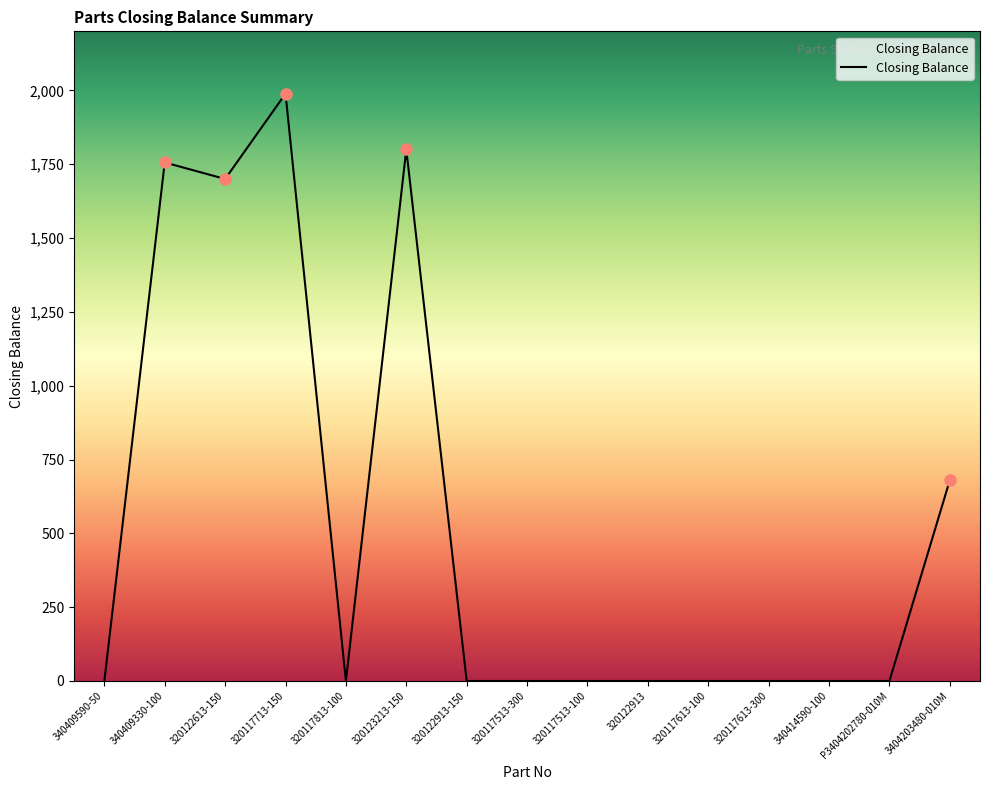

True or false: the data has more than 0 interior local peaks.

True